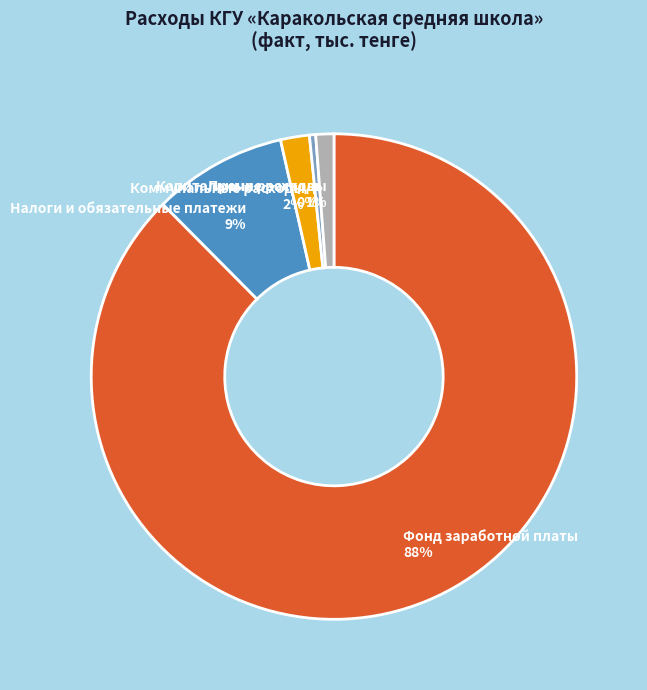

Does Капитальные расходы account for over 50% of the chart?

No